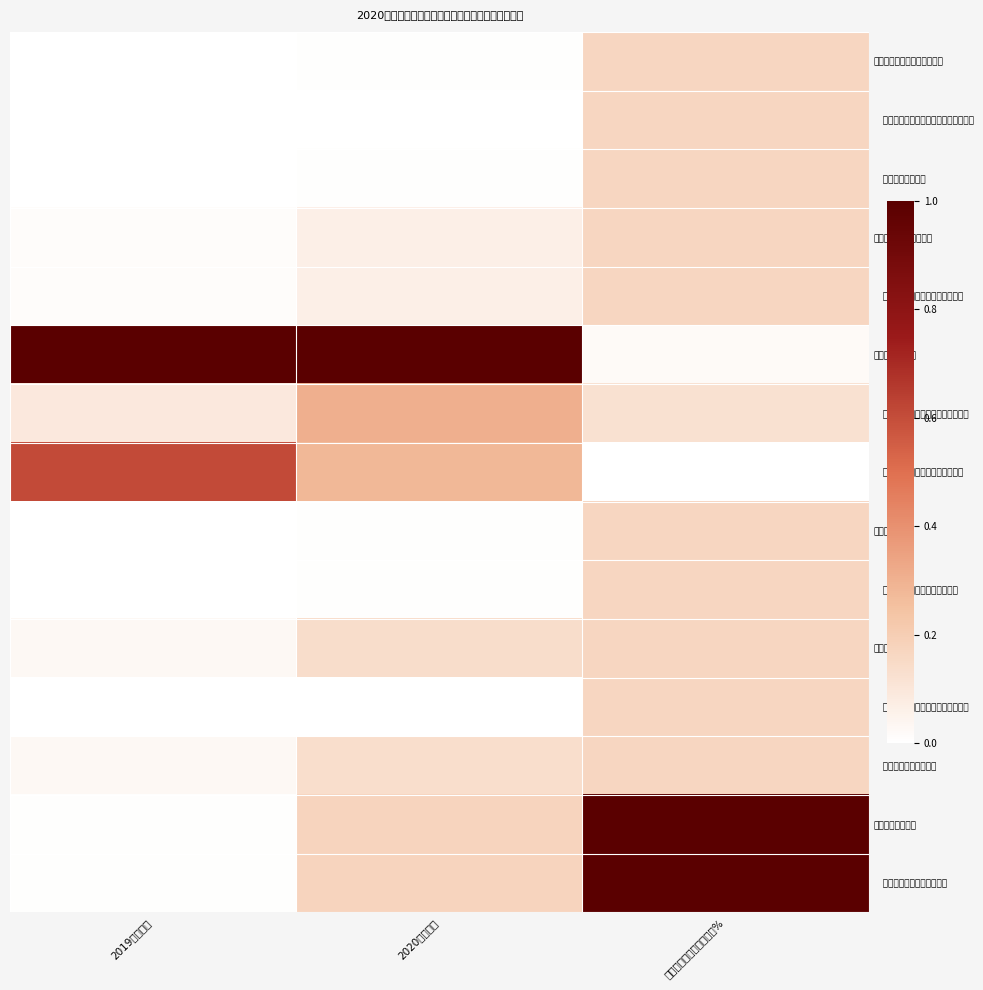

What is the total value across all series at 2019年执行数?

1.8